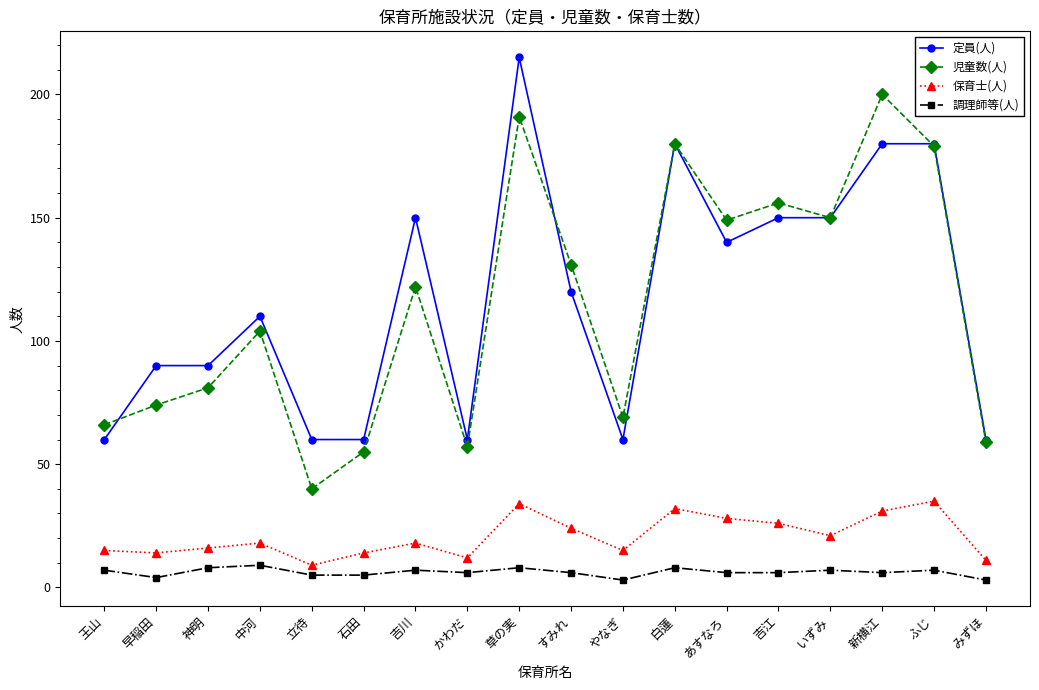

Is this an area chart (filled region under the line)?

No